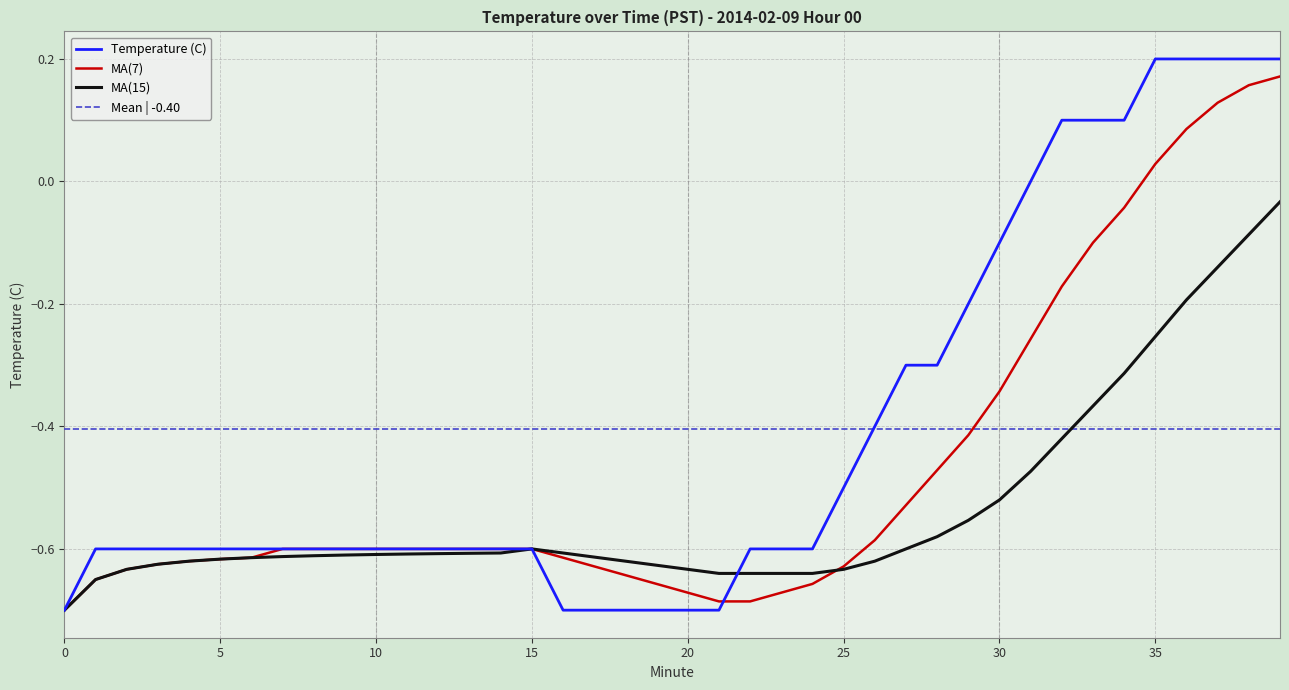

The value at 36 is 0.2. True or false?

True